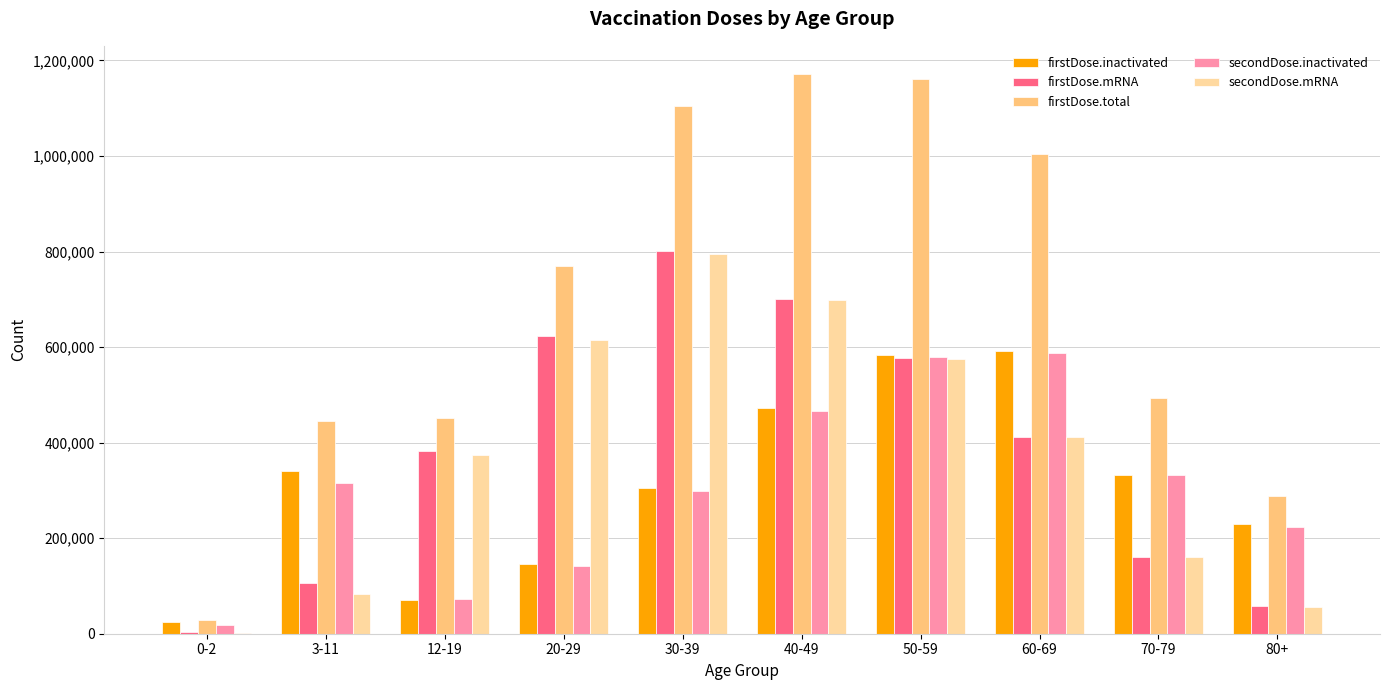

Count the number of categories in the chart.

10